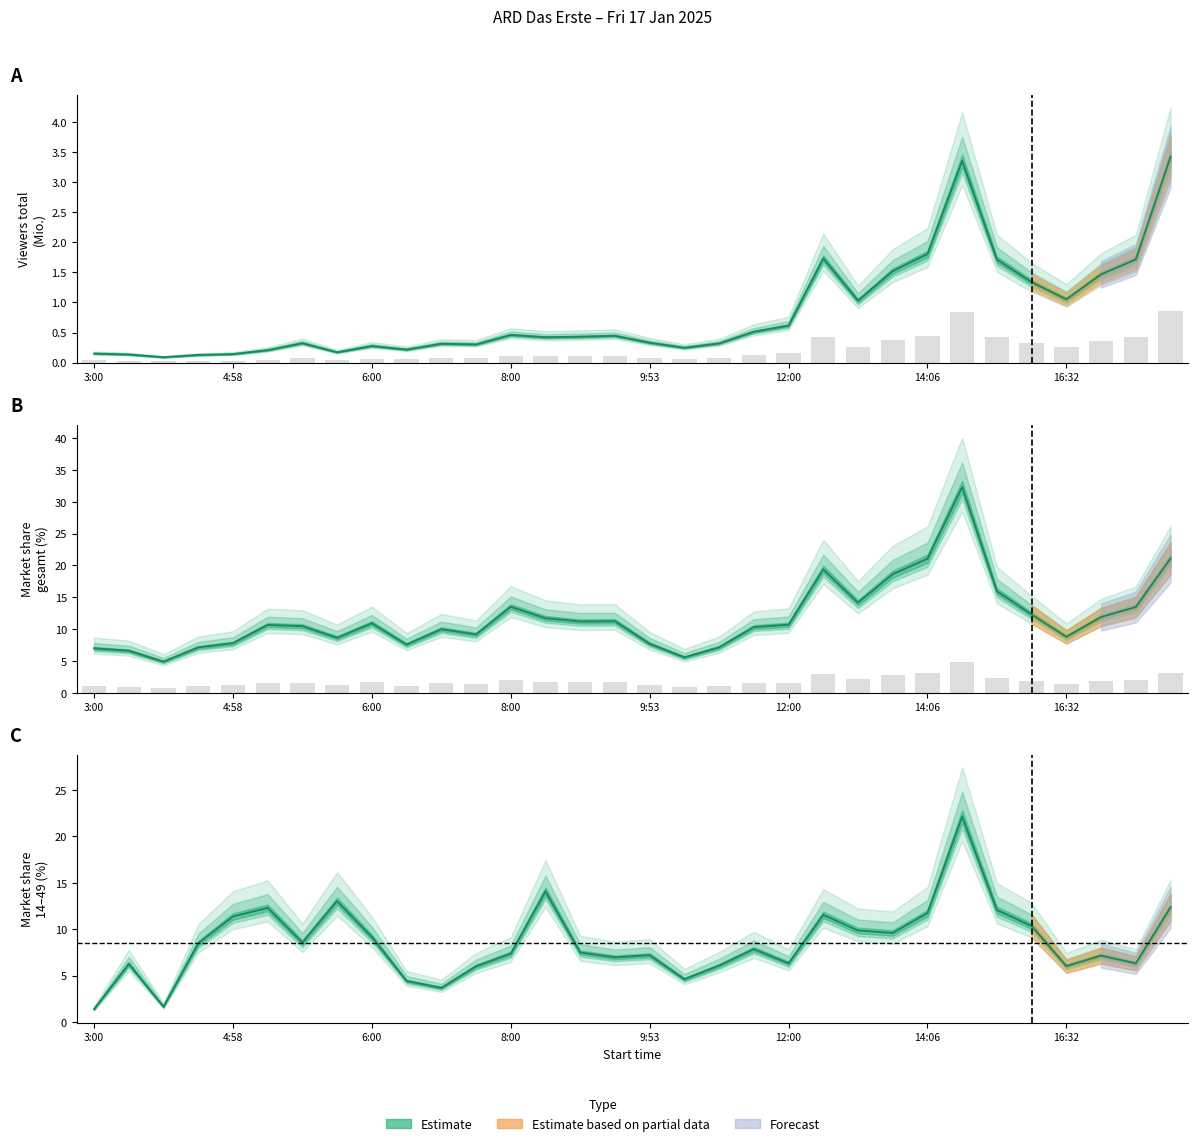

Between 12:10 and 12:26, which is larger?

12:10